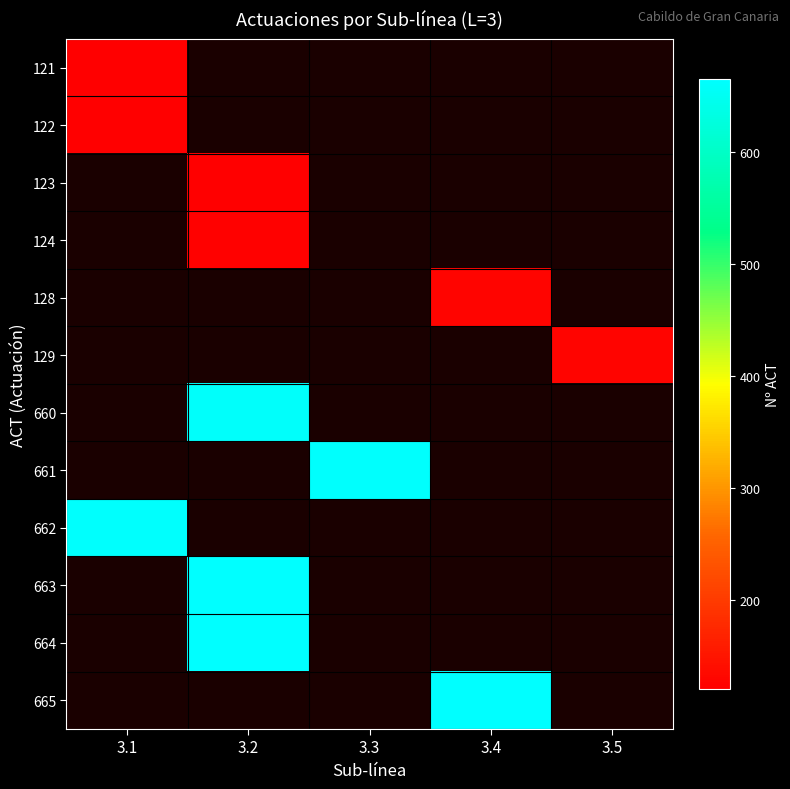

List the series in order of their overall mean, lowest first.

121, 122, 123, 124, 128, 129, 660, 661, 662, 663, 664, 665